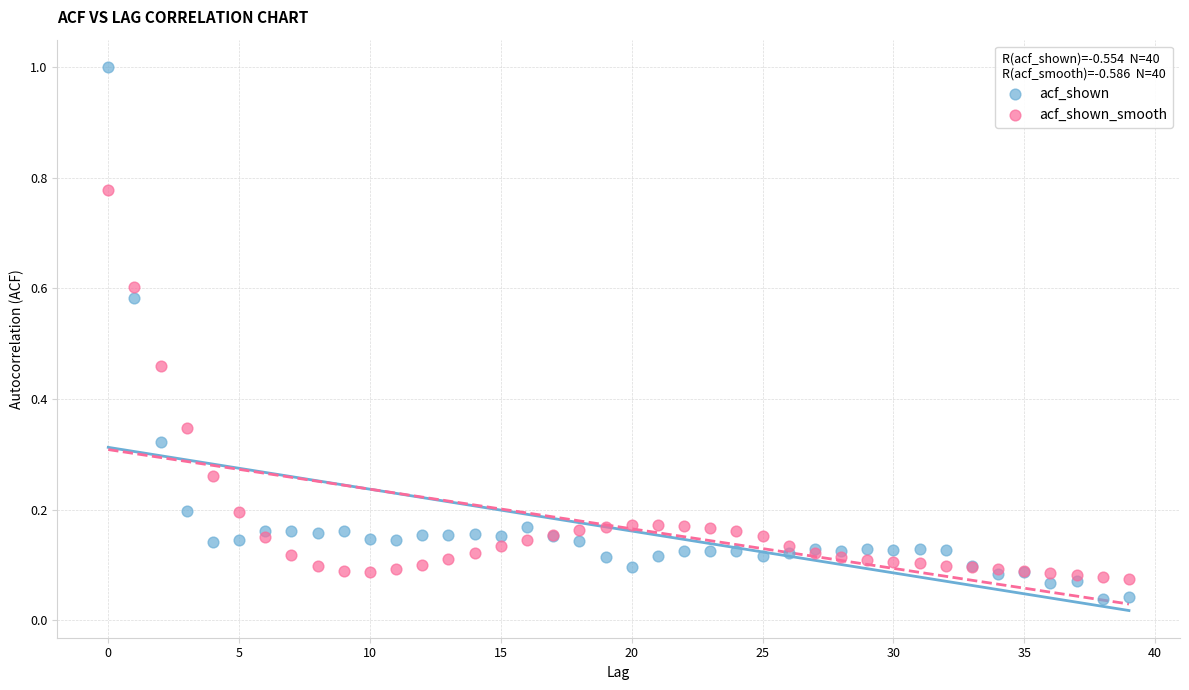

Which series has the largest Y range (max minus min)?

acf_shown